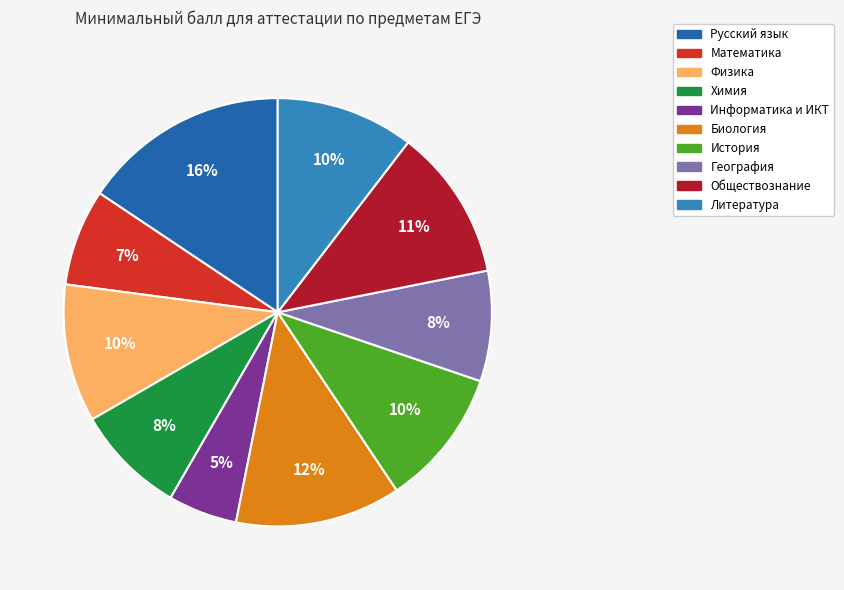

True or false: Физика accounts for 10% of the total.

True